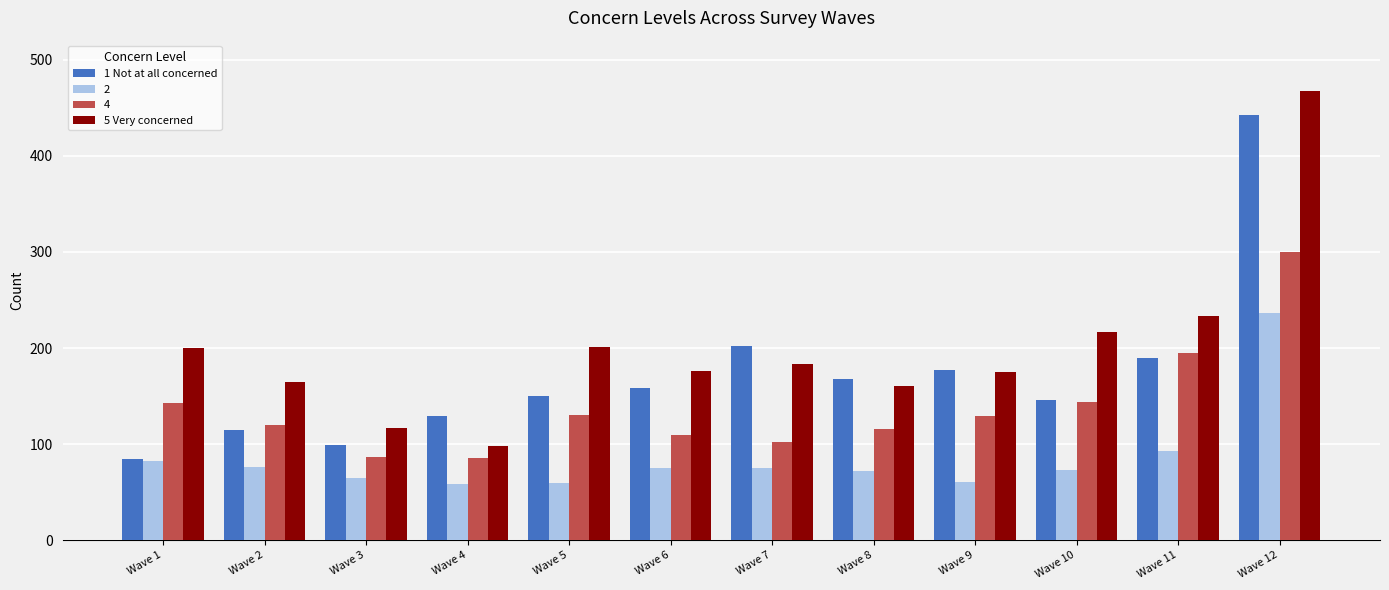

List the series in order of their peak value, highest first.

5 Very concerned, 1 Not at all concerned, 4, 2